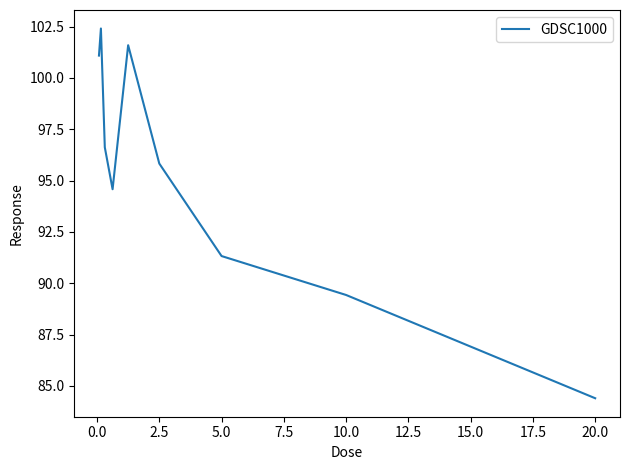

What is the difference between the maximum and minimum values?

18.0